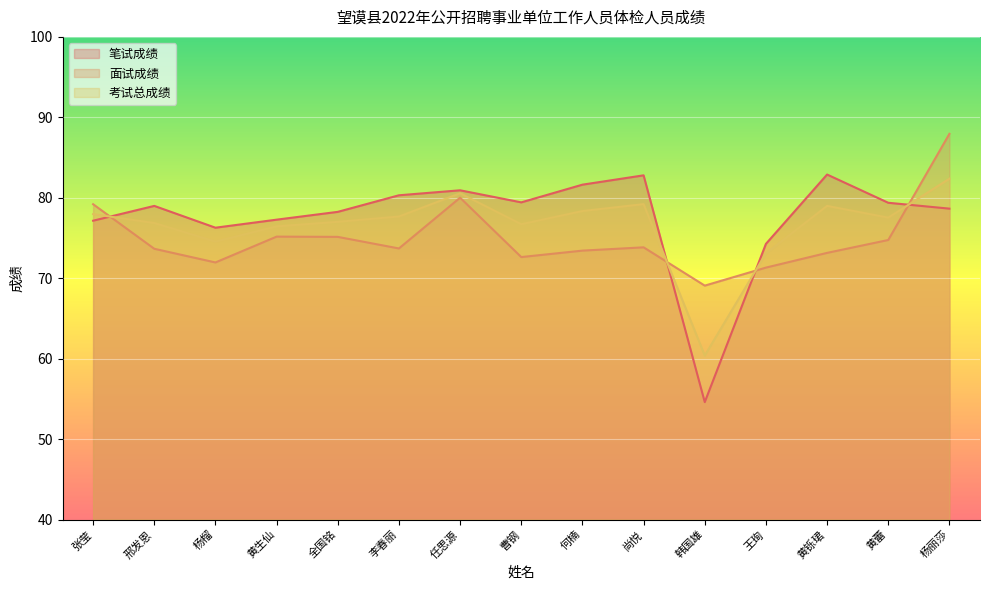

List the labels in order of 面试成绩 value, smallest first.

韩国雄, 王珣, 杨榴, 曹钢, 黄铄珺, 何楠, 邢发恩, 李春丽, 尚悦, 黄蕾, 全国铭, 黄生仙, 张莹, 任思源, 杨丽莎